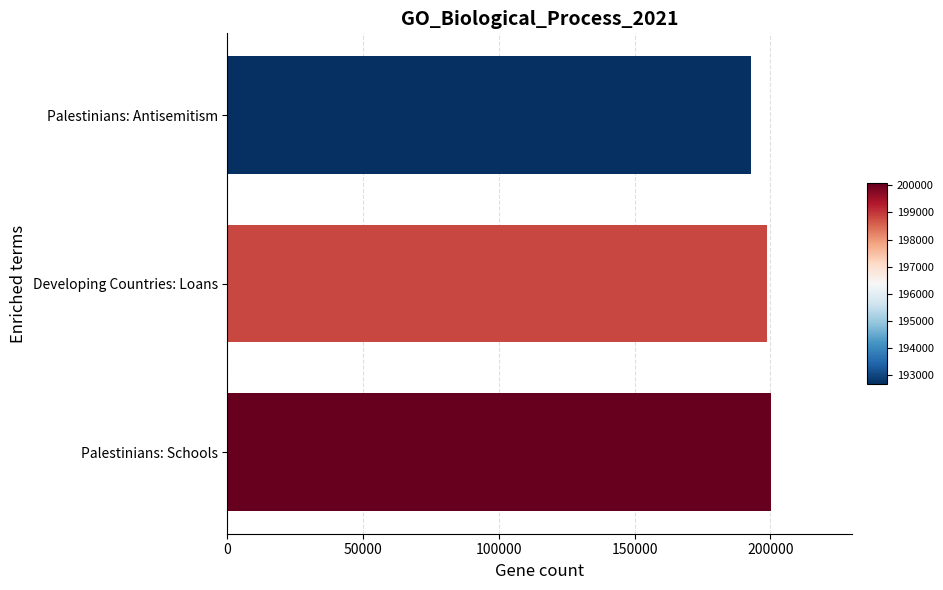

Are the bars grouped side by side (vs. stacked)?

No